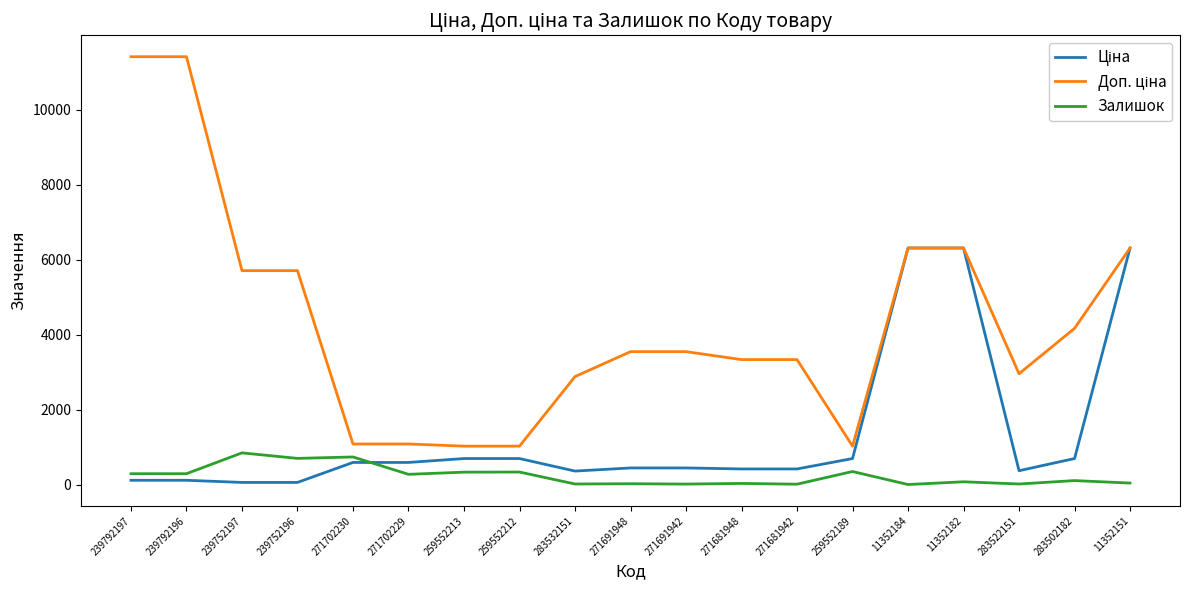

What is the total value across all series at 271702230?

2407.6